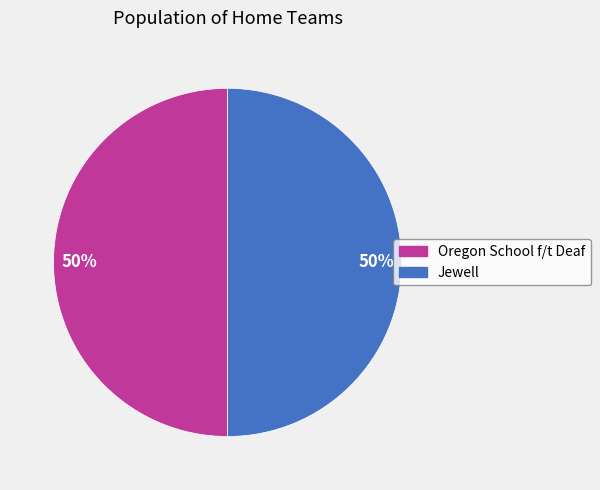

To the nearest percent, what is the average slice percentage?

50%